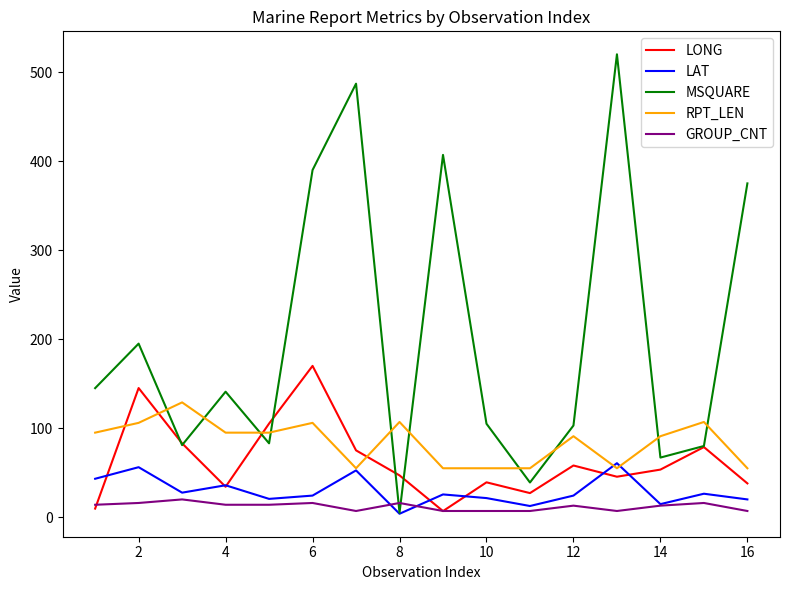

True or false: RPT_LEN and MSQUARE cross at least once.

True